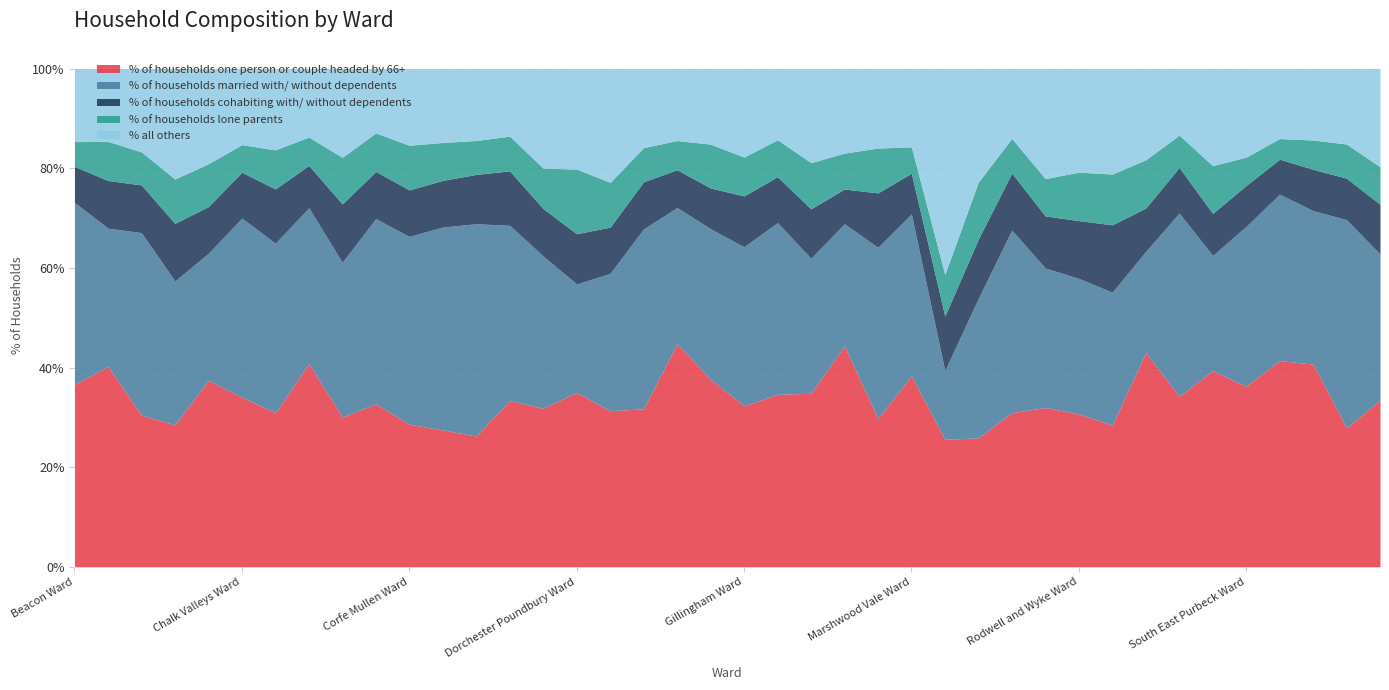

Which label corresponds to the largest value in the chart?

Ferndown North Ward